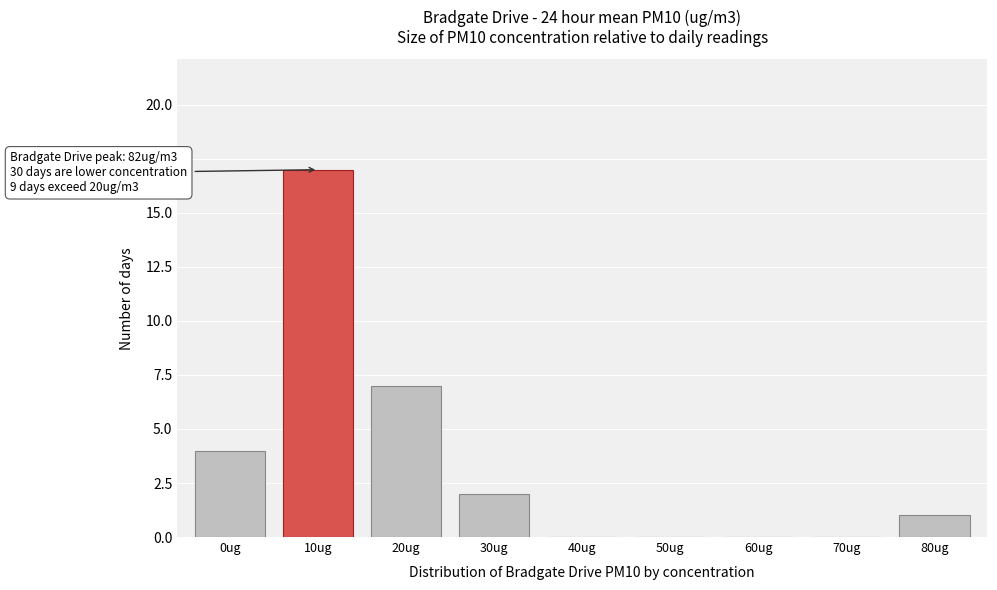

Reading left to right, transcribe all the data shown in this chart.

0ug=4	10ug=17	20ug=7	30ug=2	40ug=0	50ug=0	60ug=0	70ug=0	80ug=1